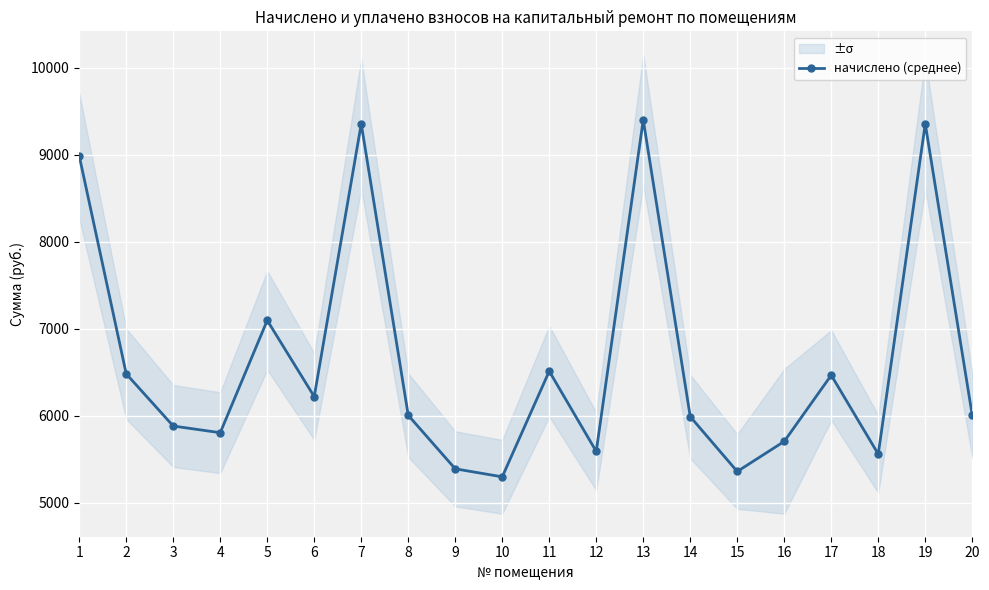

What is the value of the 10th point from the left?

5299.2